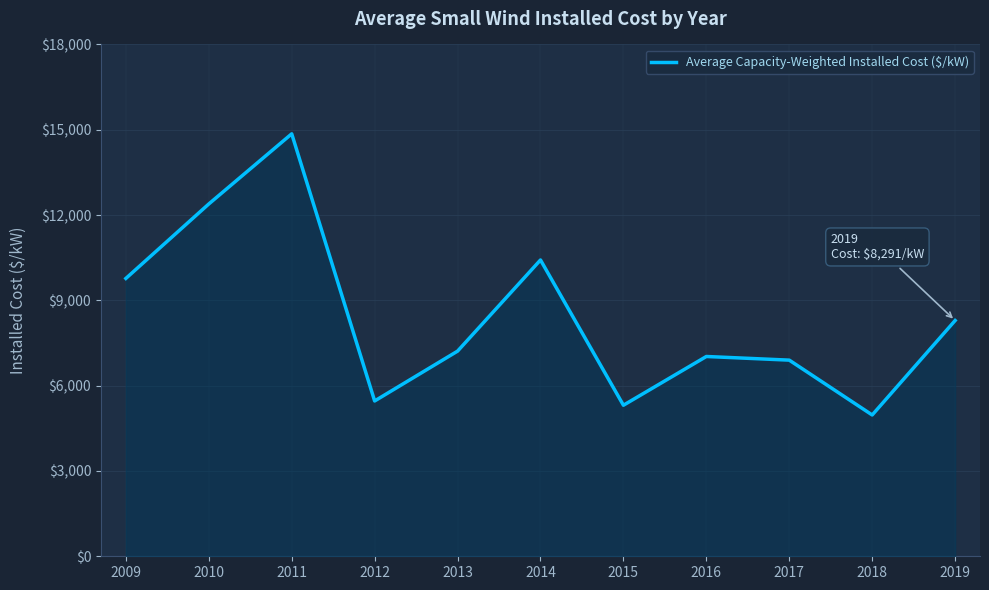

What is the change in value from 2013 to 2018?

-2245.2